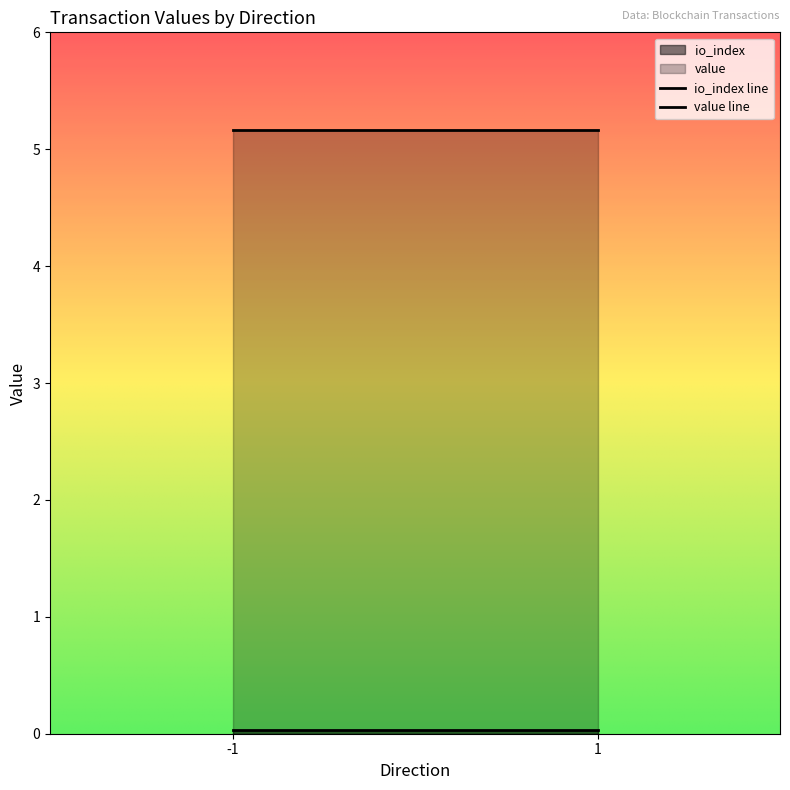

Which series has the largest total across all categories?

value